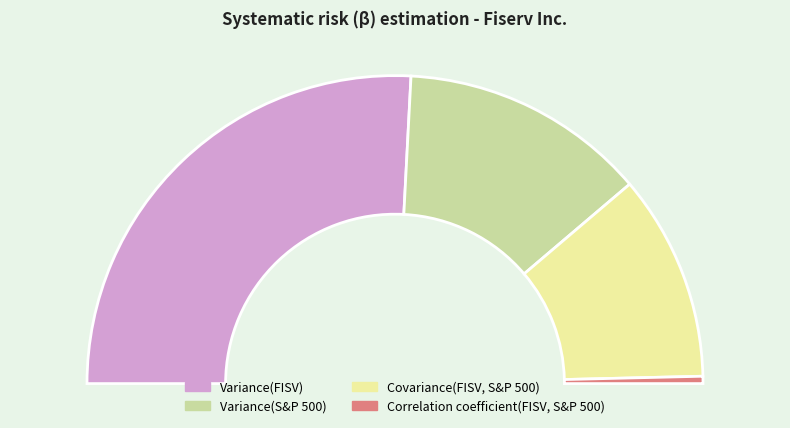

To the nearest percent, what percentage of the pie is Variance(S&P 500)?

26%